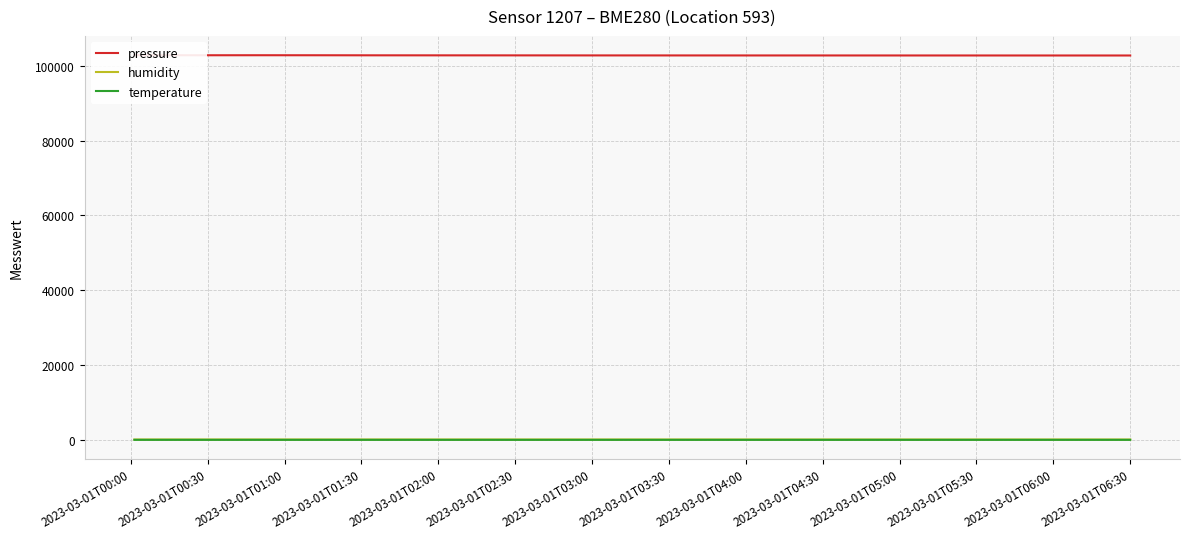

True or false: humidity and temperature intersect in this chart.

False